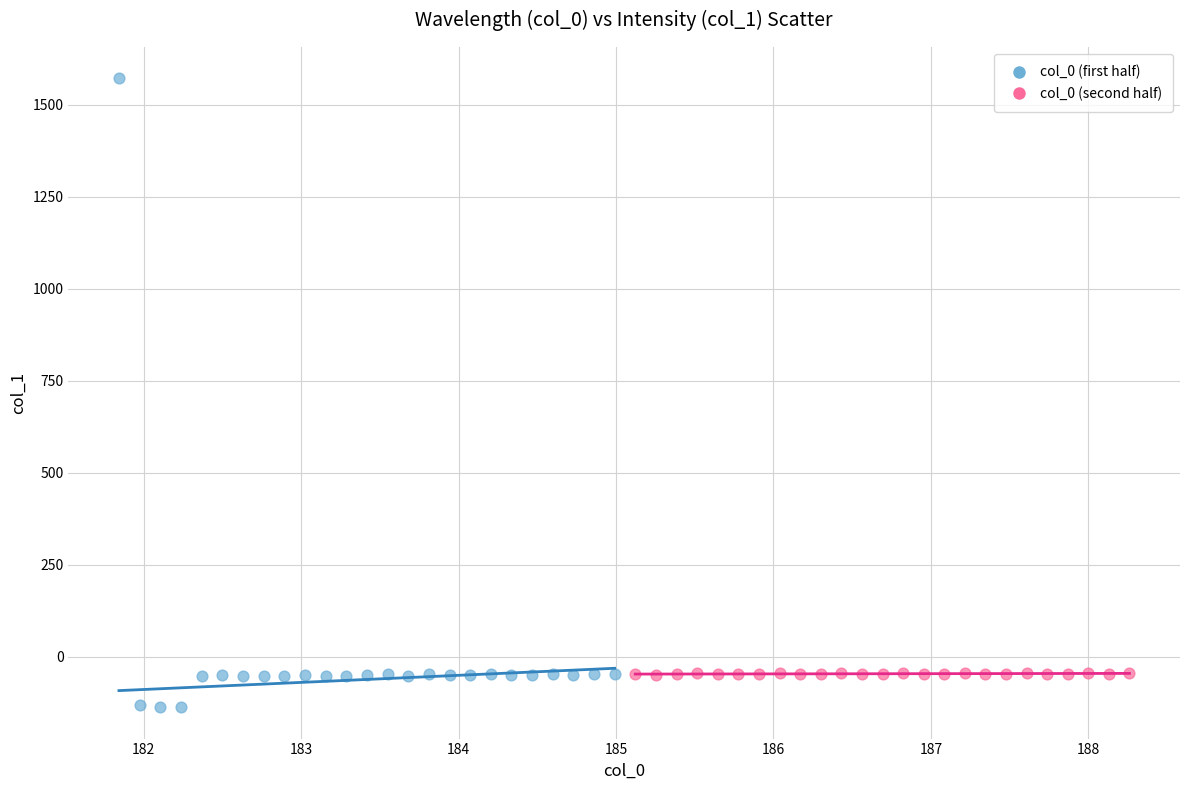

What are all the series names shown in the legend?

col_0 (first half), col_0 (second half)